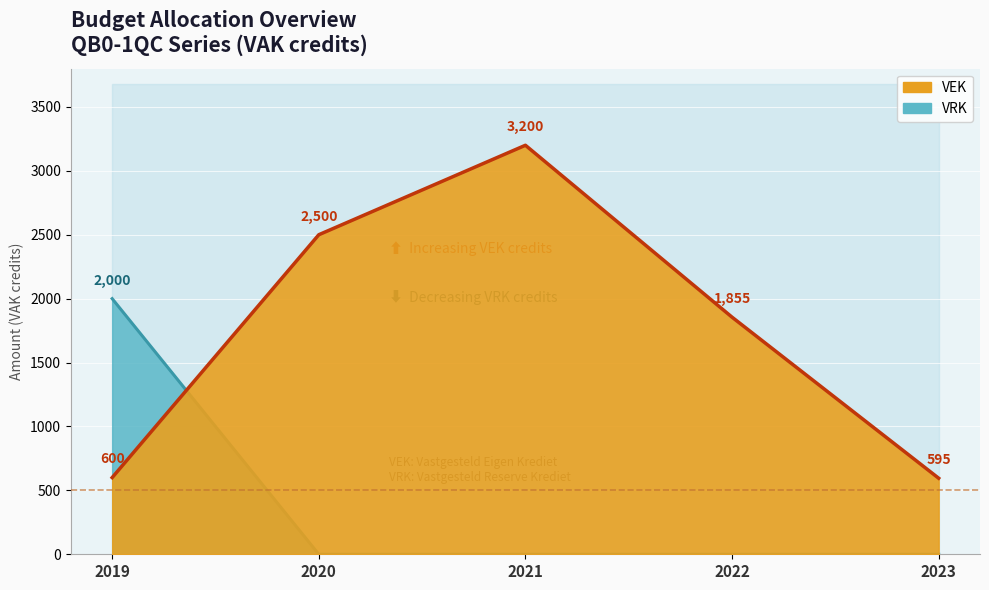

At 2019, list the series in order from smallest to largest.

VEK, VRK